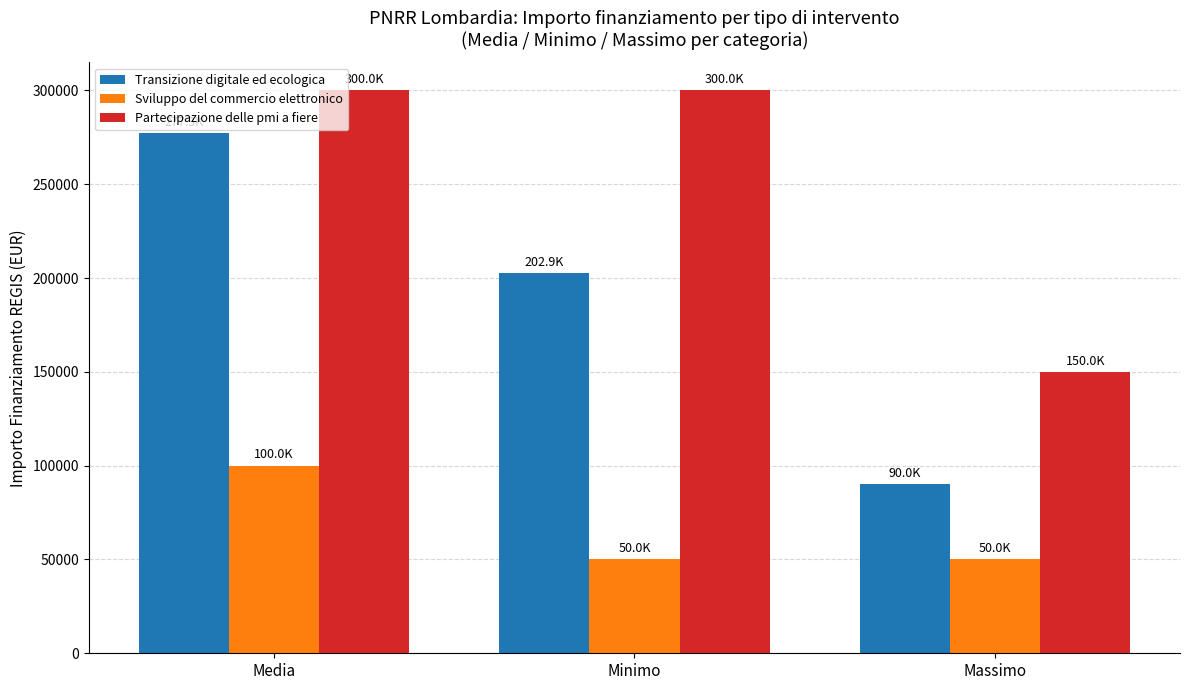

The Transizione digitale ed ecologica series shows 202857.1 at Minimo. True or false?

True